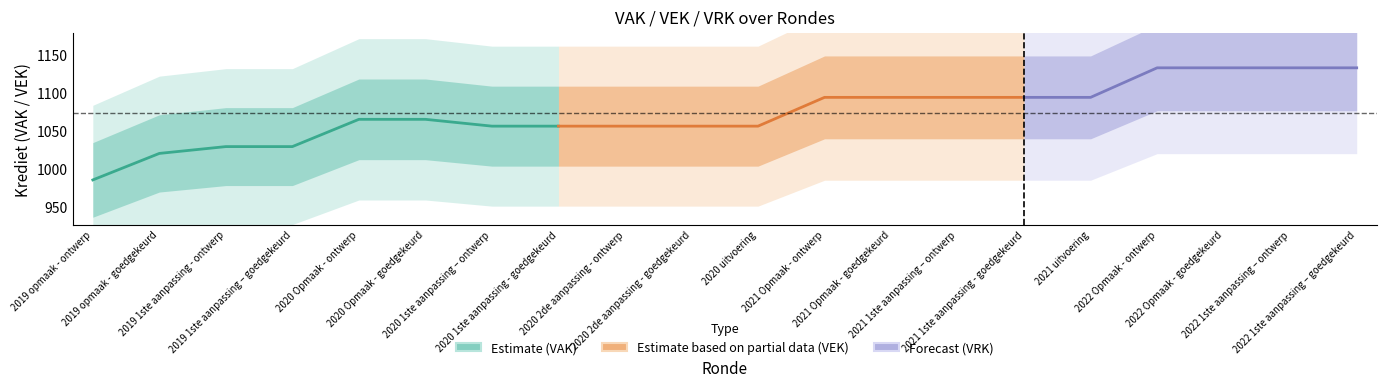

What is the label of the 2nd point from the left?

2019 opmaak - goedgekeurd